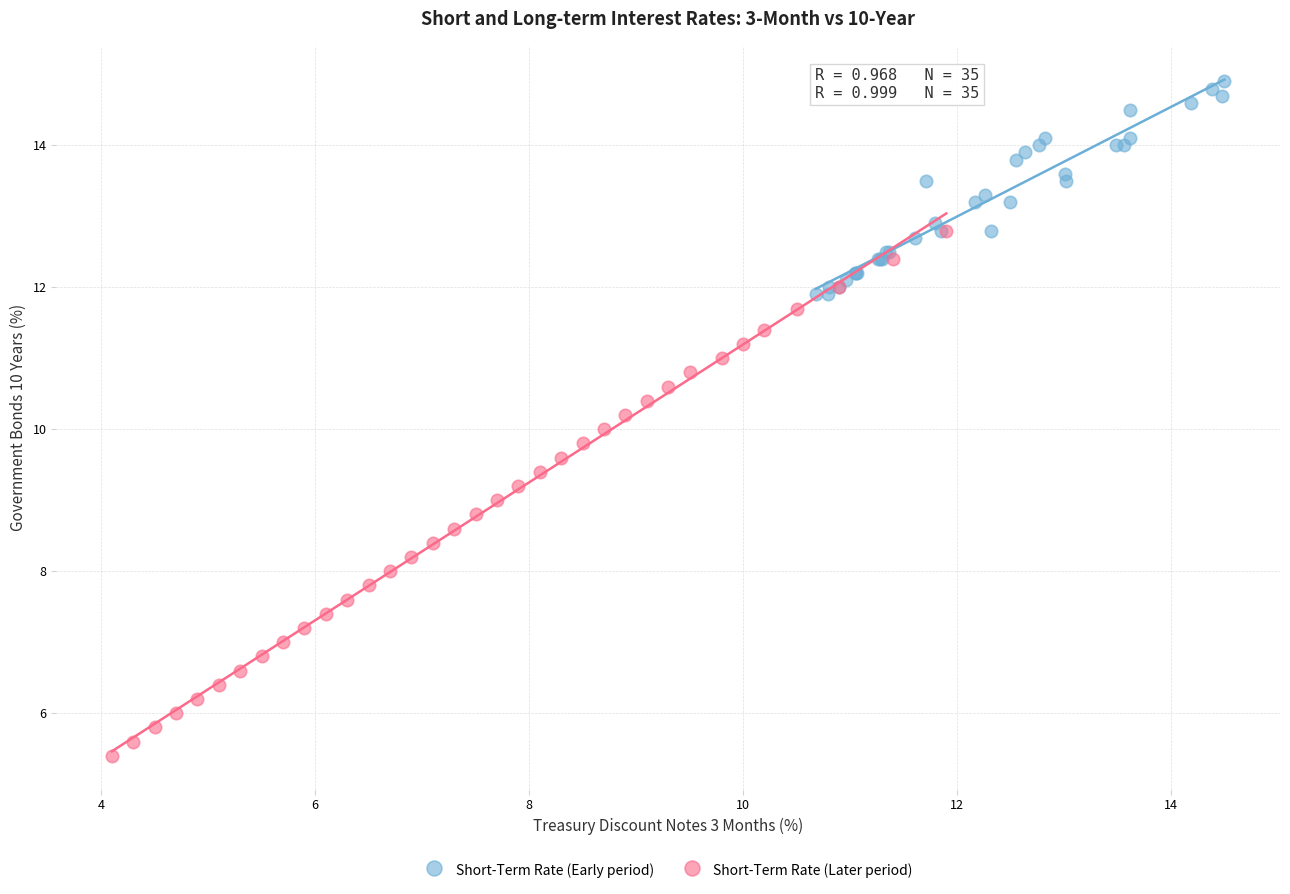

Which series contains the highest Y value?

Short-Term Rate (Early period)